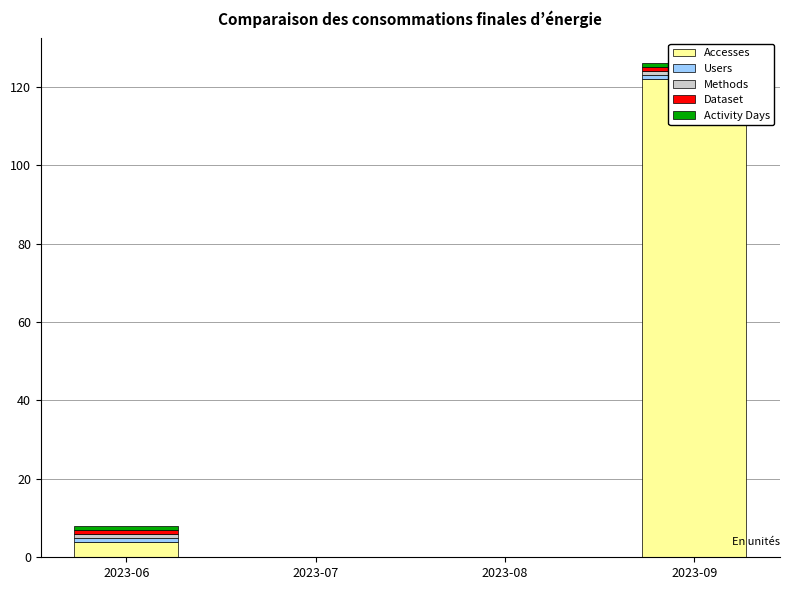

What is the difference between the maximum and minimum values in the Methods series?

1